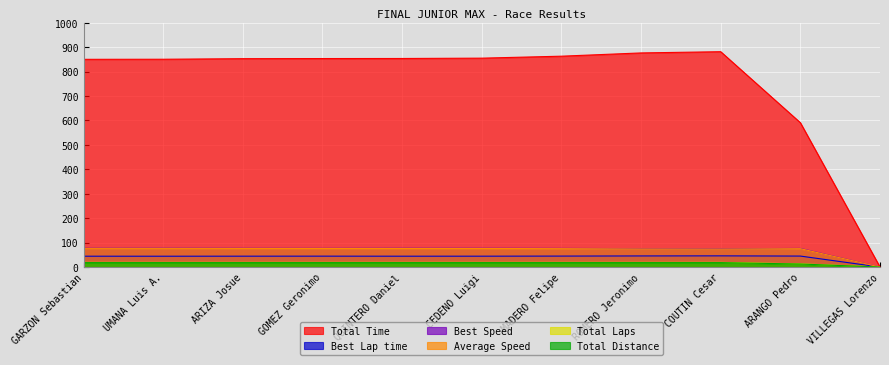

What is the sum of all Total Time values?

8329.0